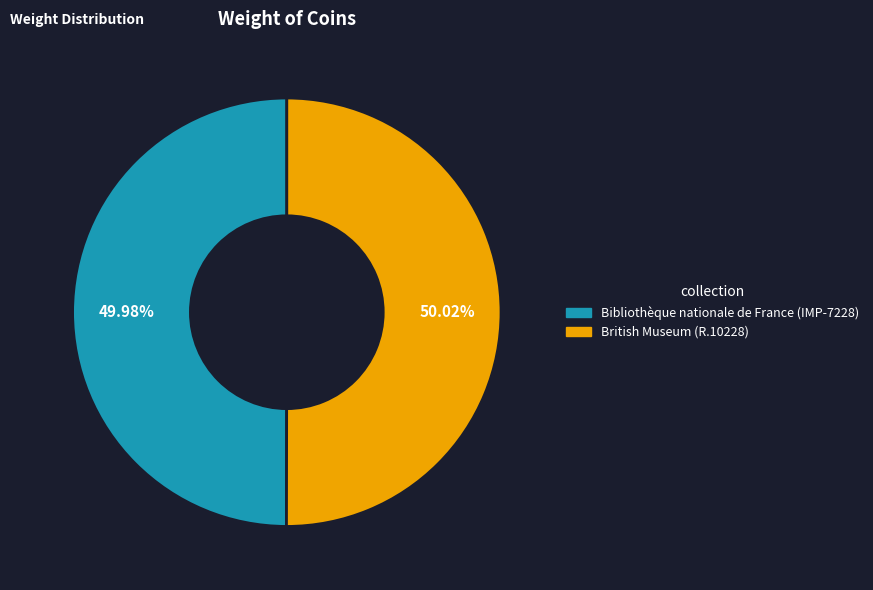

Is it true that Bibliothèque nationale de France (IMP-7228) is 50% of the pie?

True